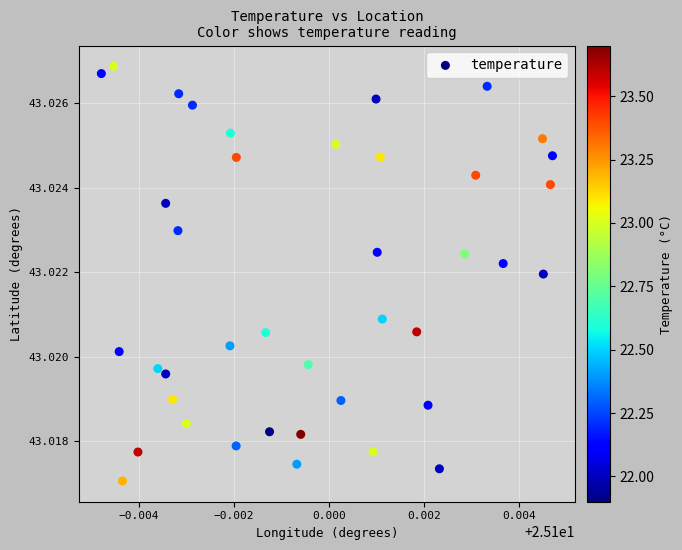

How many data points are displayed?

40